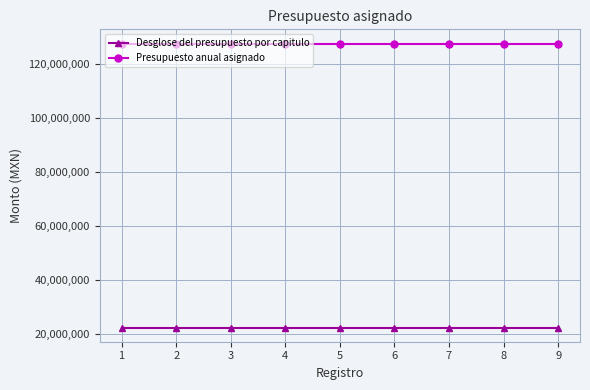

The value of Desglose del presupuesto por capitulo at 4 is 38769009. True or false?

False